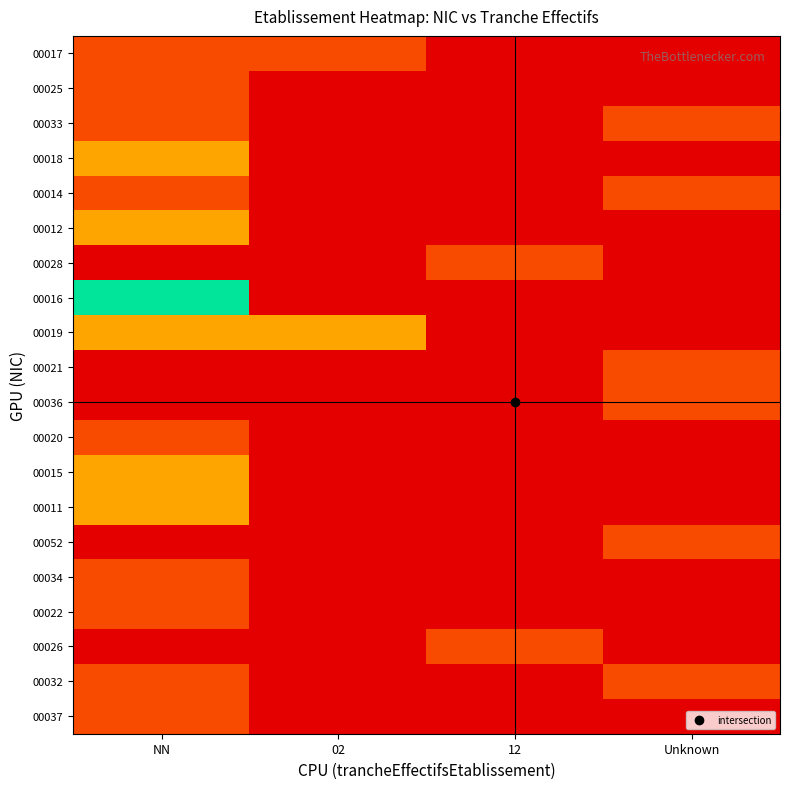

List the series in order of their peak value, highest first.

00016, 00018, 00012, 00019, 00015, 00011, 00017, 00025, 00033, 00014, 00028, 00021, 00036, 00020, 00052, 00034, 00022, 00026, 00032, 00037